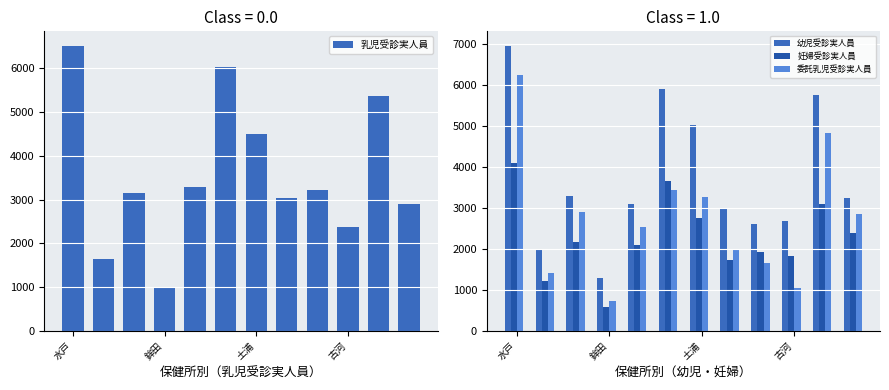

What is the sum of all 乳児受診実人員 values?

43087